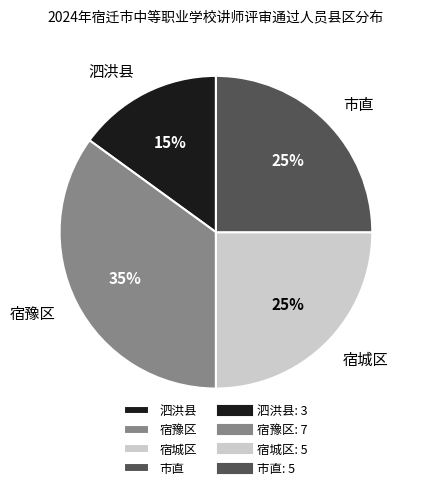

Is it true that 泗洪县 is 15% of the pie?

True